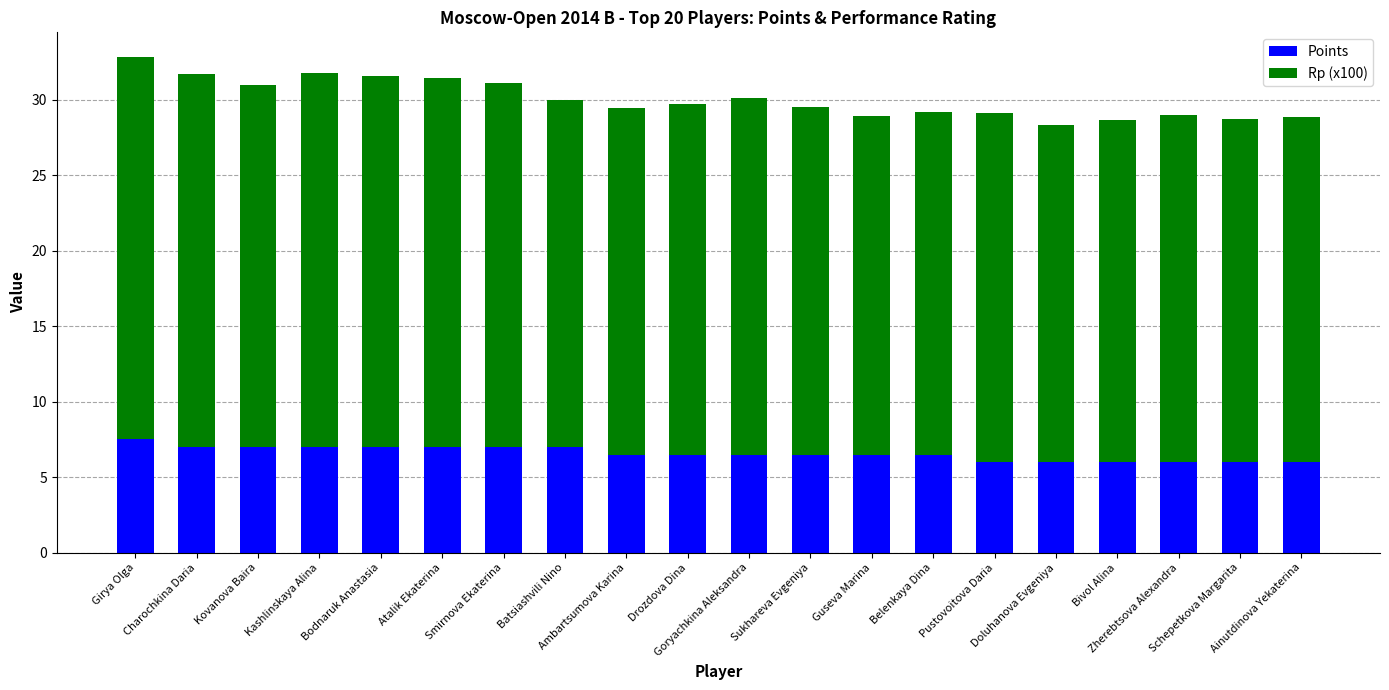

What is the sum of the Points values at Goryachkina Aleksandra and Belenkaya Dina?

13.0